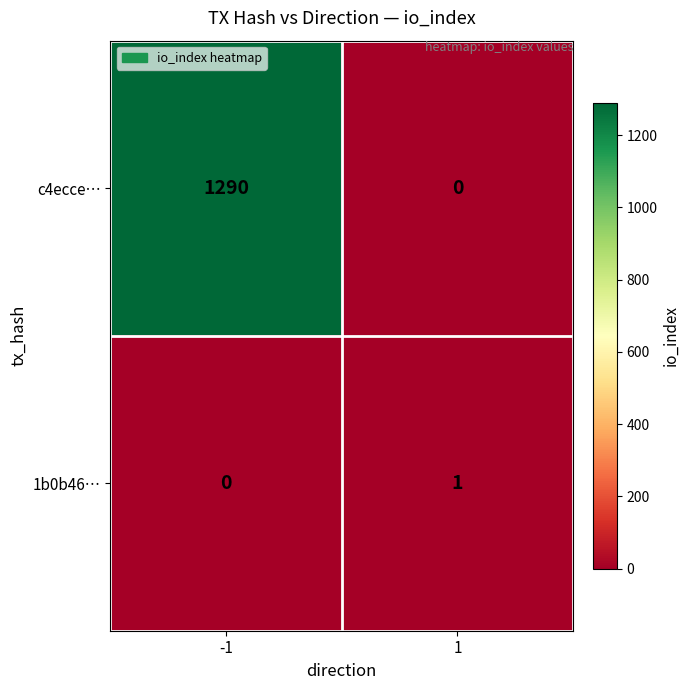

Read the c4ecce… value at -1.

1290